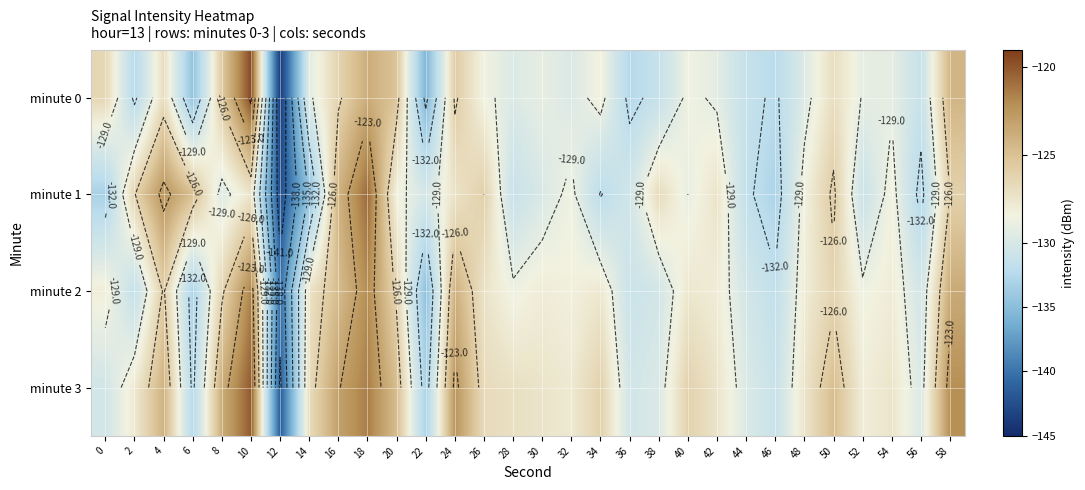

What is the sum of the minute 2 values at 22 and 20?

-261.0